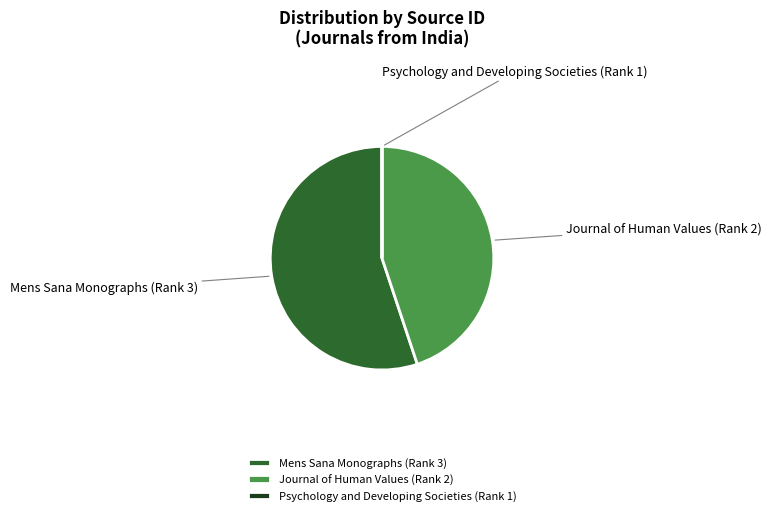

Which slice is the largest?

Mens Sana Monographs (Rank 3)